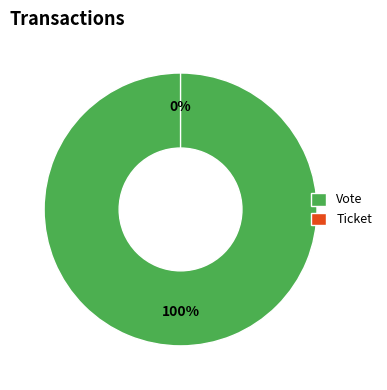

Which slice represents more than half of the pie?

Vote